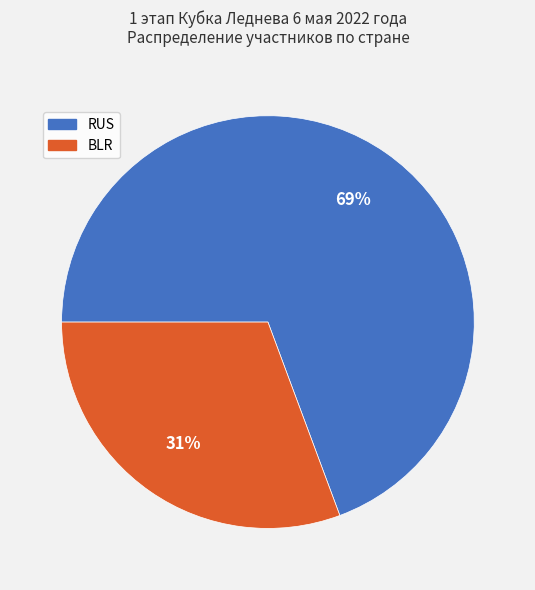

Which has a higher value, BLR or RUS?

RUS